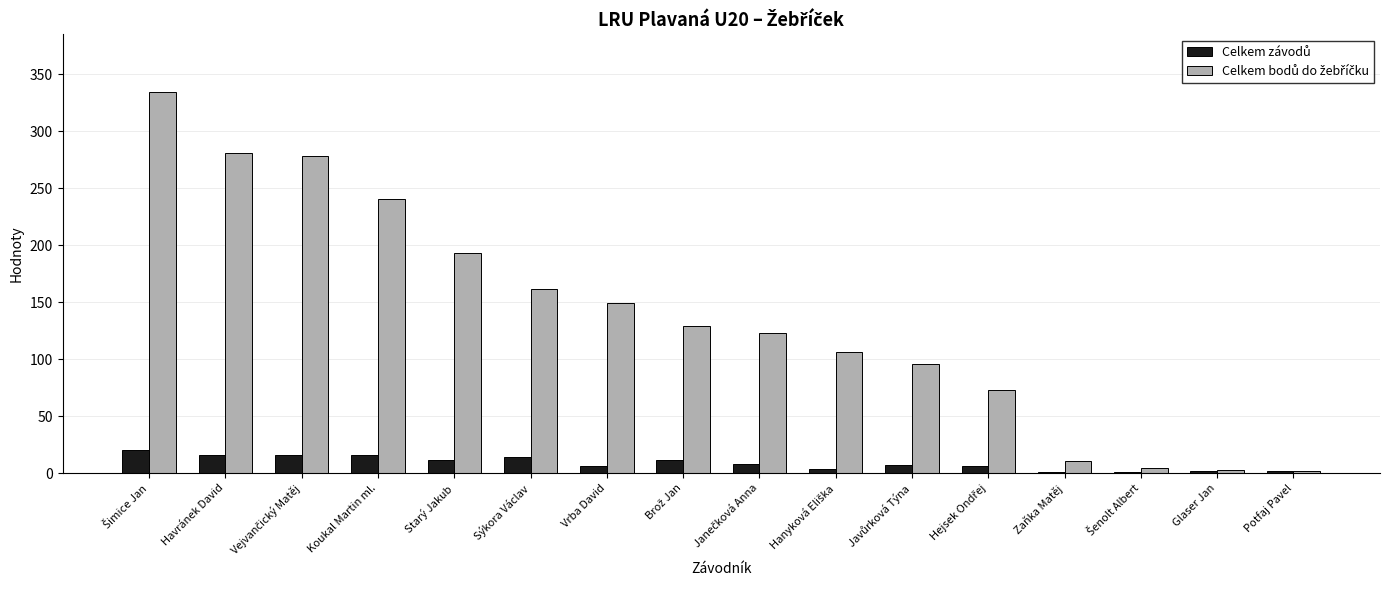

What is the total value across all series at Starý Jakub?

205